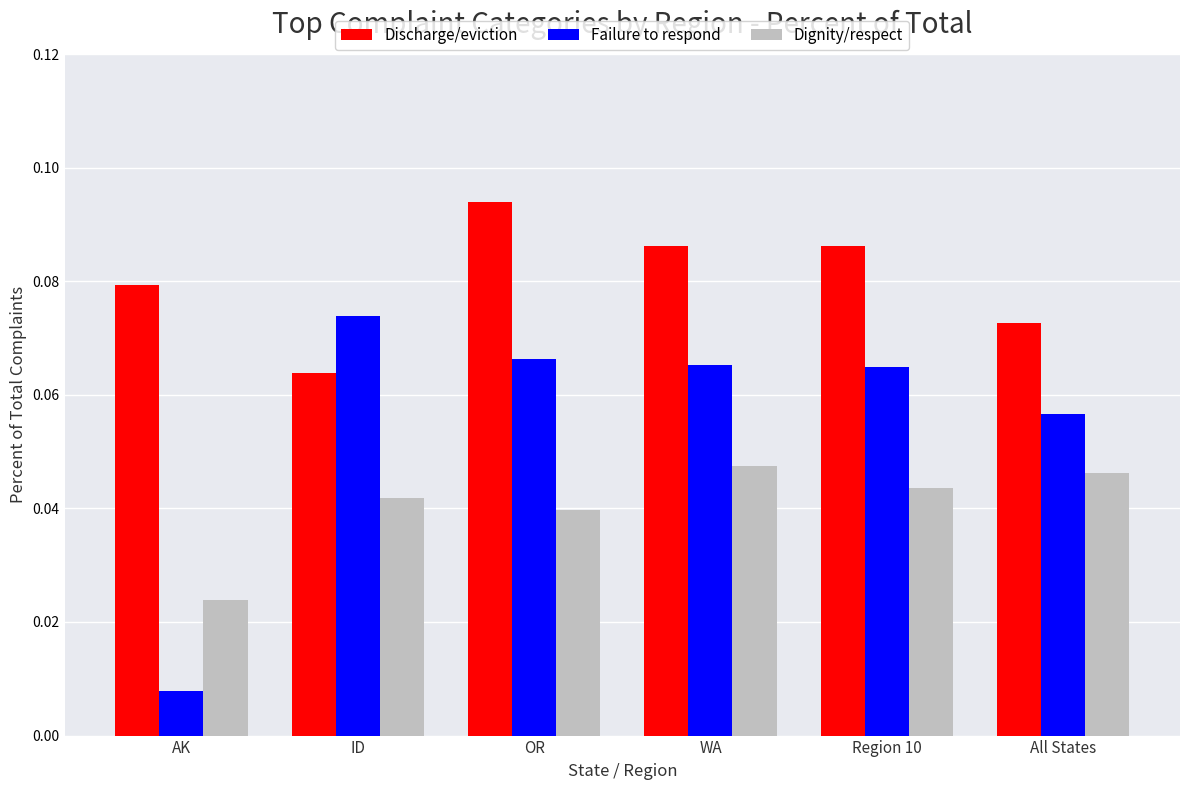

Which category has the lowest value in the Failure to respond series?

AK